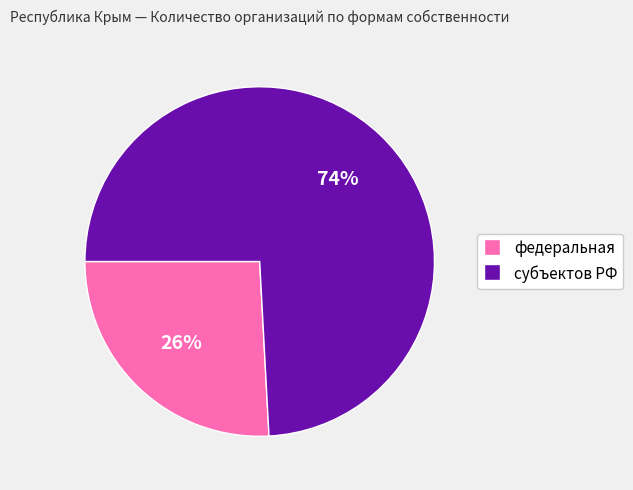

To the nearest percent, what is the combined percentage of субъектов РФ and федеральная?

100%